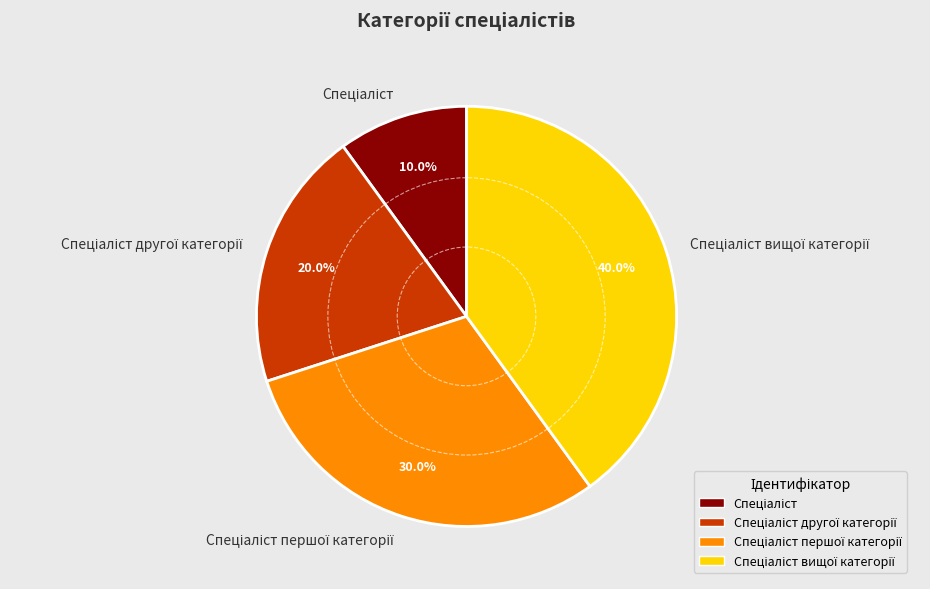

Is there any slice that represents more than half of the pie?

No